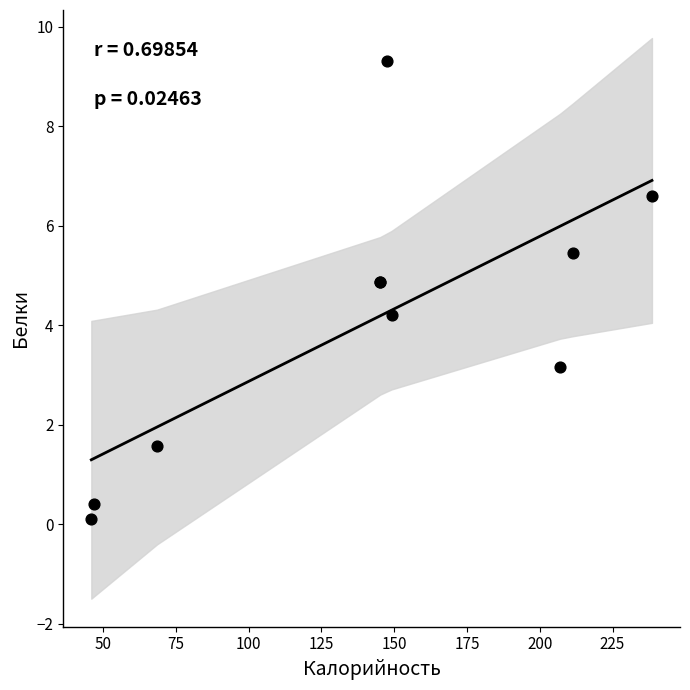

What Y value in the scatter plot is closest to 4?

4.2